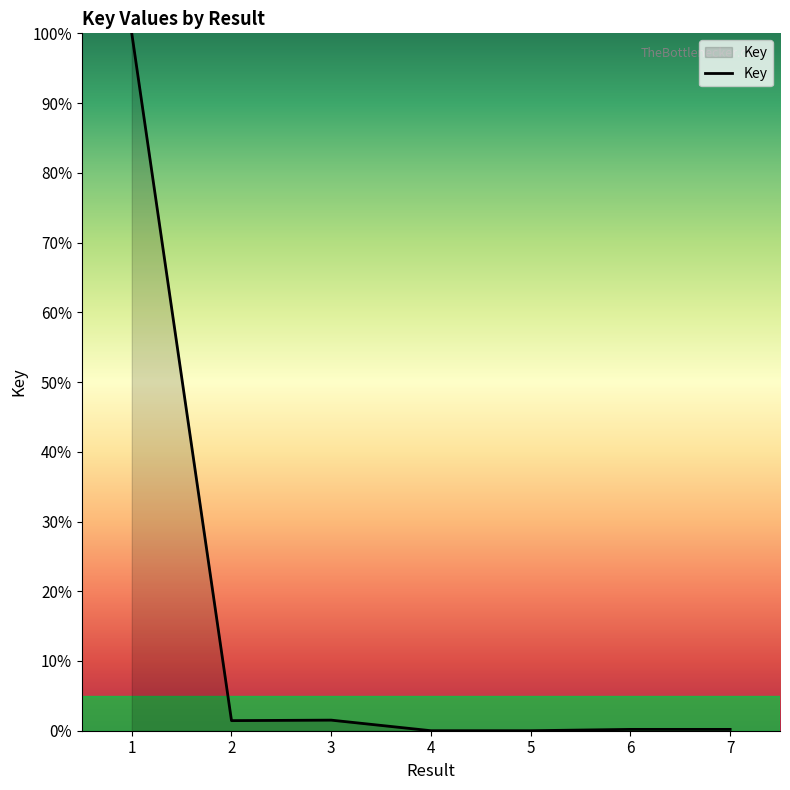

What is the average value?

14.8